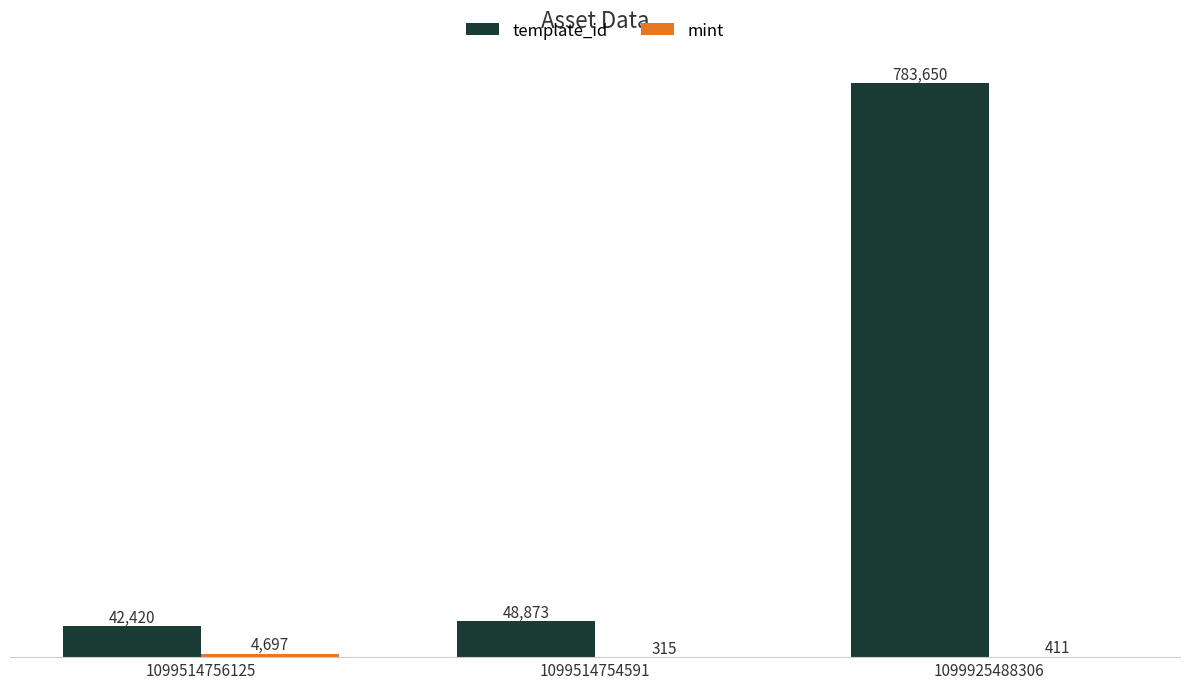

Between 1099514756125 and 1099925488306, which series saw the biggest shift?

template_id